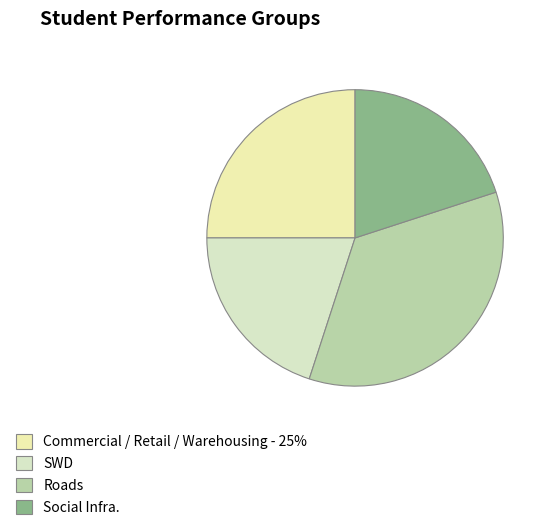

How many slices are in this pie chart?

4